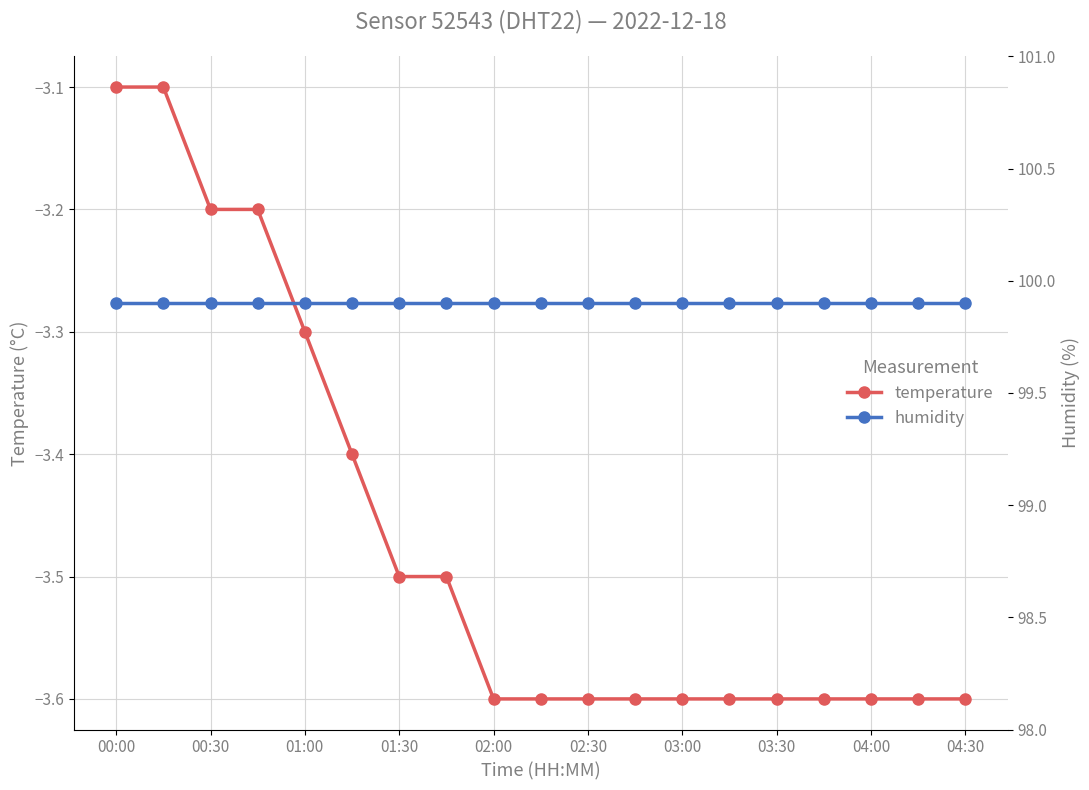

Which series has the largest total across all categories?

humidity